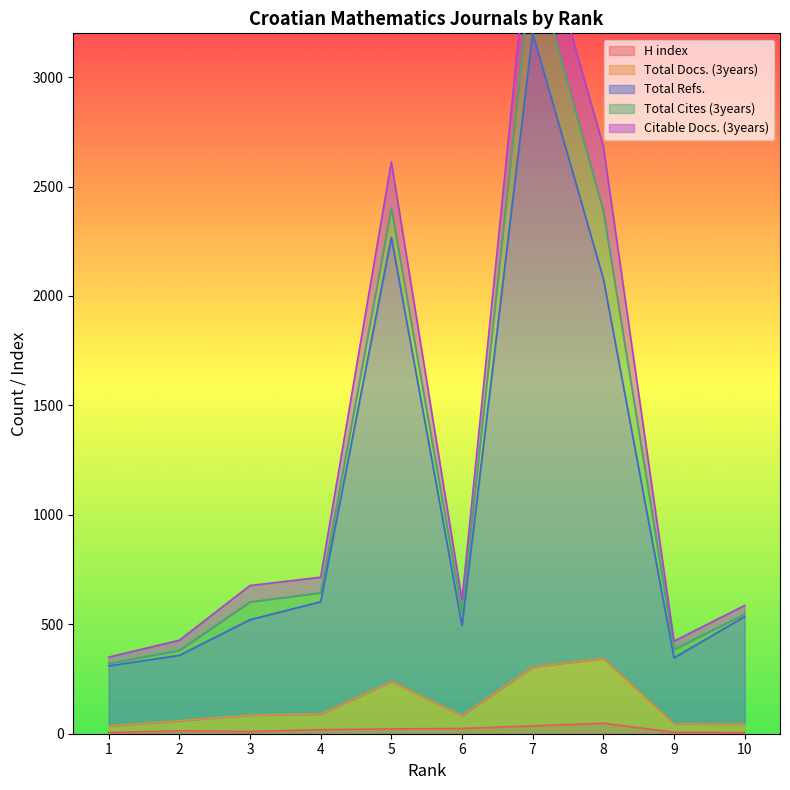

Which series changed the most between 1 and 10?

Total Refs.